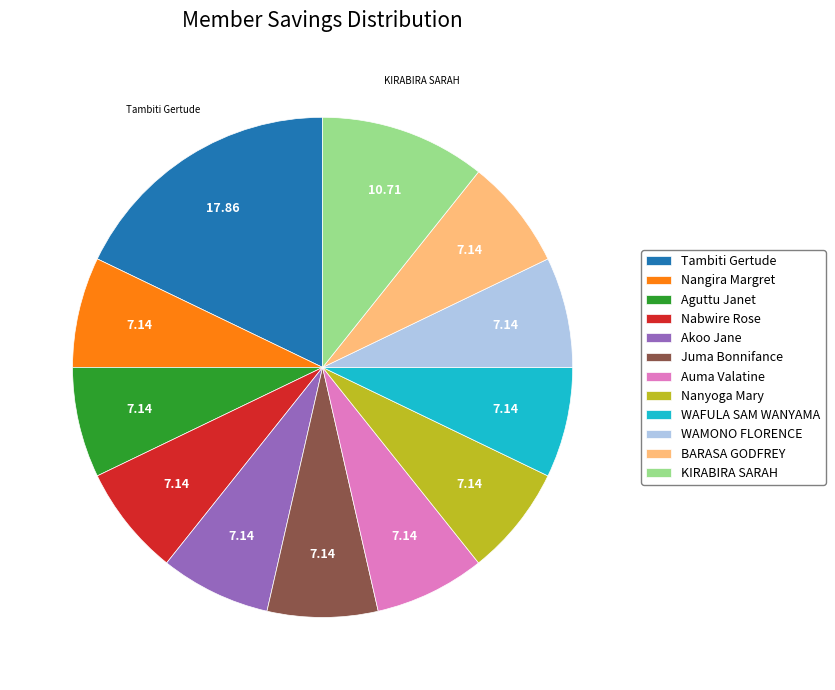

Does Nangira Margret represent more than half of the total?

No